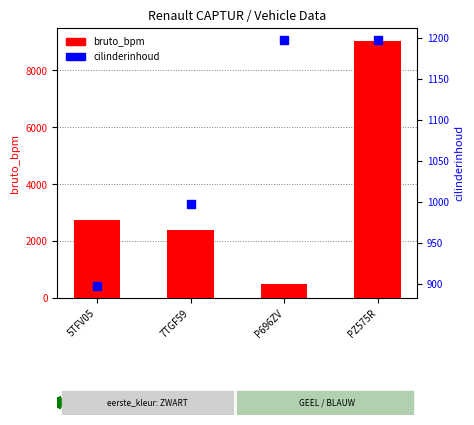

Which series has the largest total across all categories?

bruto_bpm